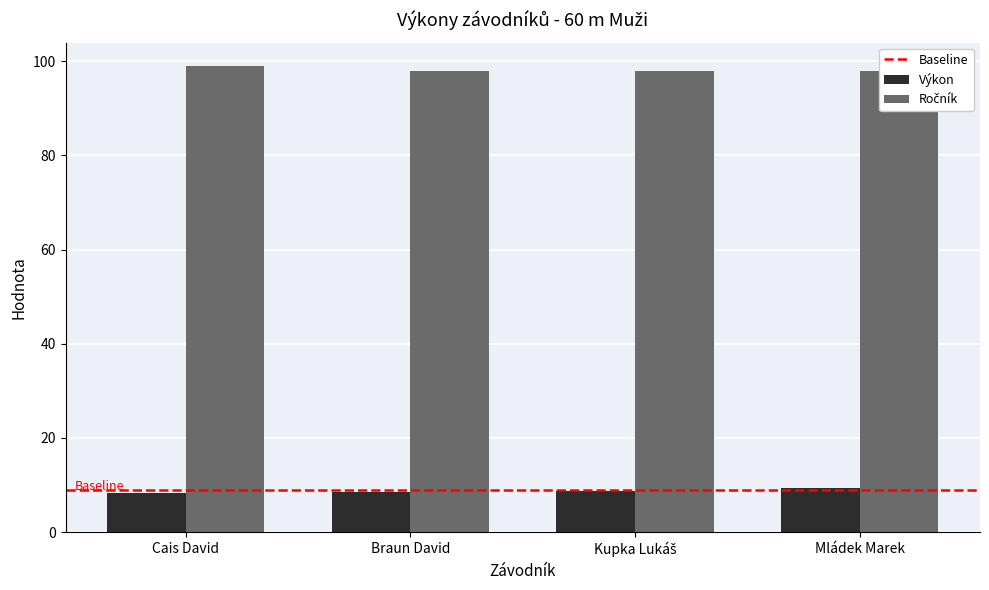

How many bars are there in total?

8